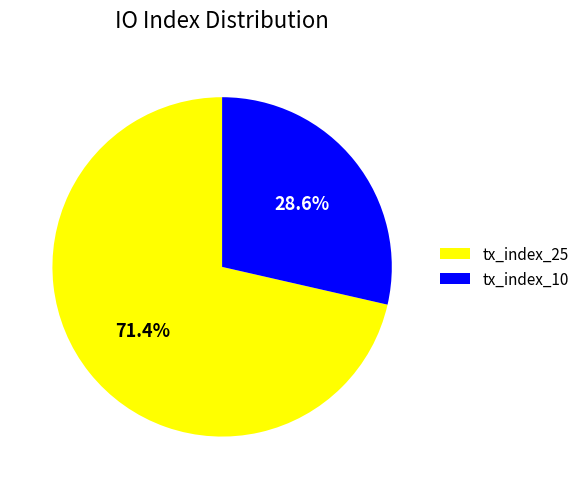

Rank the categories by value from highest to lowest.

tx_index_25, tx_index_10